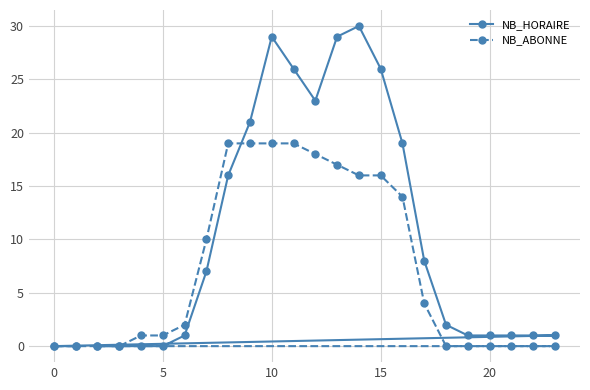

True or false: NB_ABONNE and NB_HORAIRE cross at least once.

True